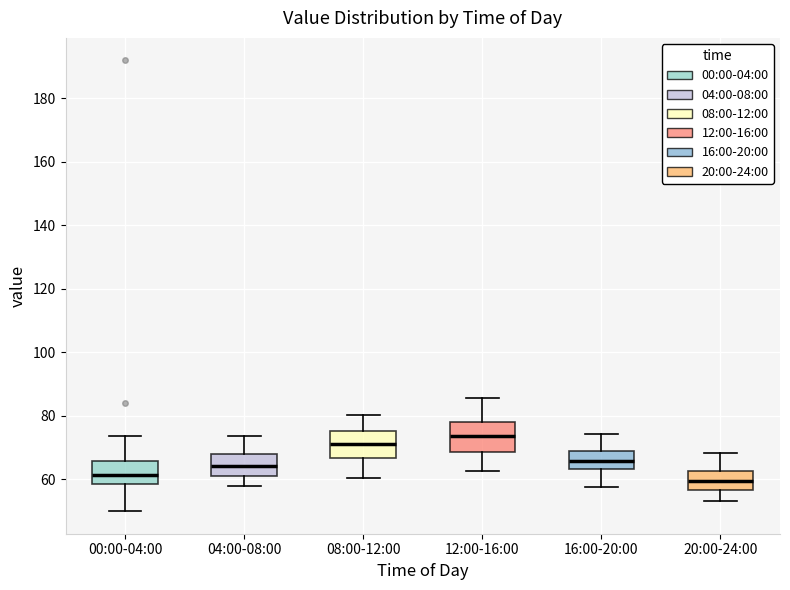

Which box's median line is the highest?

12:00-16:00